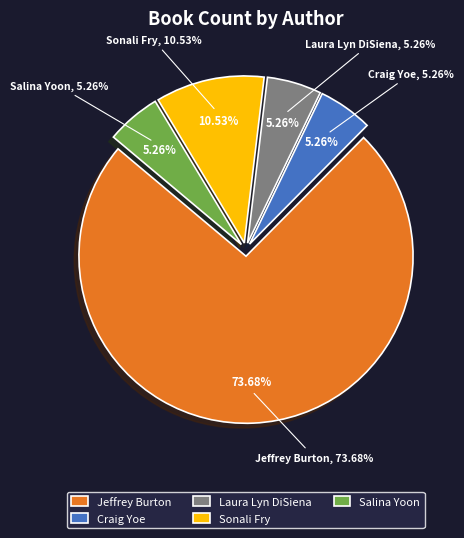

To the nearest percent, what is the difference between the largest and smallest slice percentages?

68%